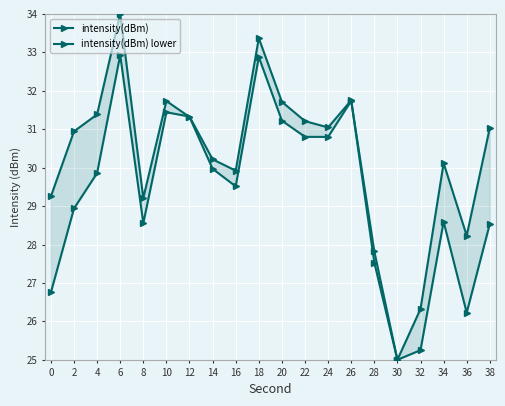

How many data points in intensity(dBm) lower are above 29?

11